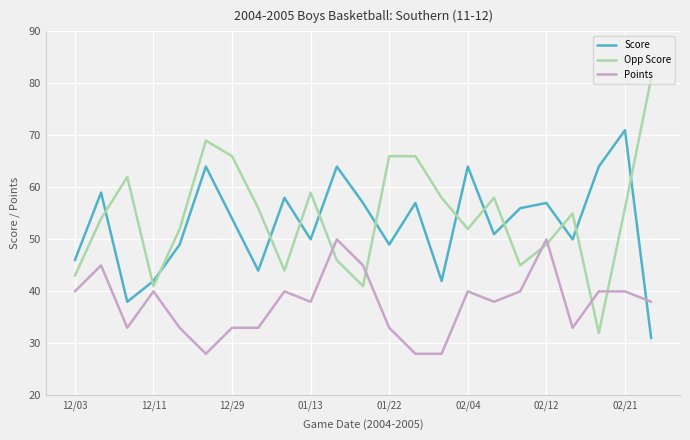

True or false: Points and Score cross at least once.

True